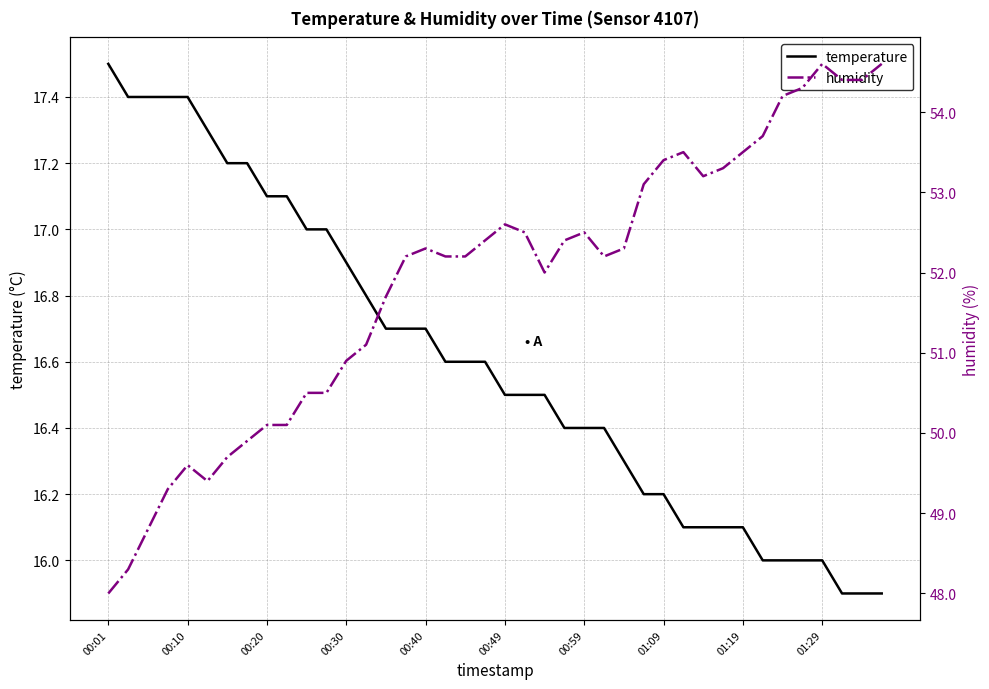

At which label does temperature reach its peak?

00:01